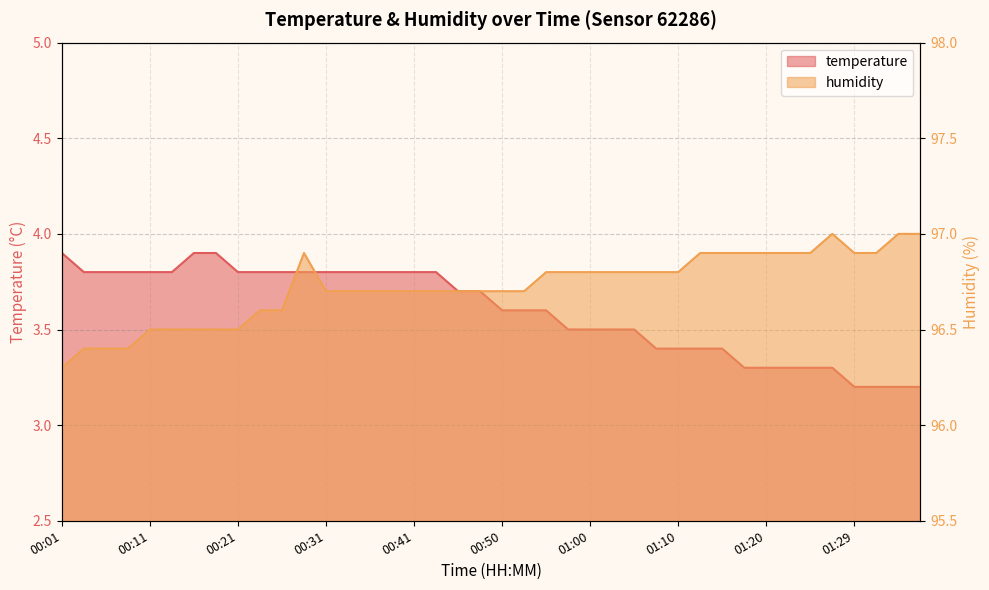

At which label does humidity reach its peak?

01:27